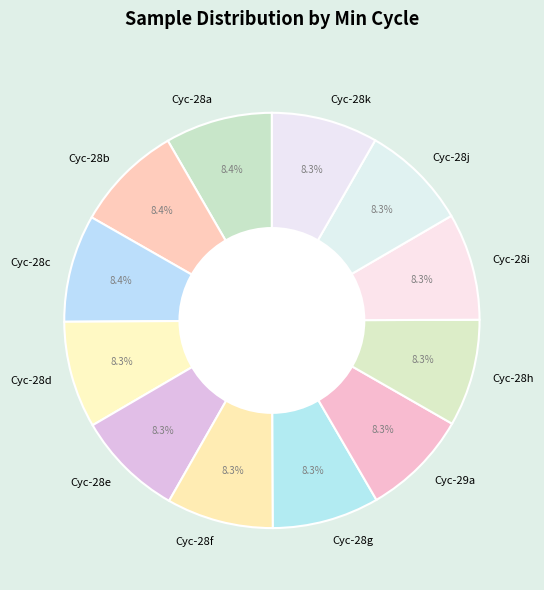

Do Cyc-28d and Cyc-29a together represent more than half of the pie?

No